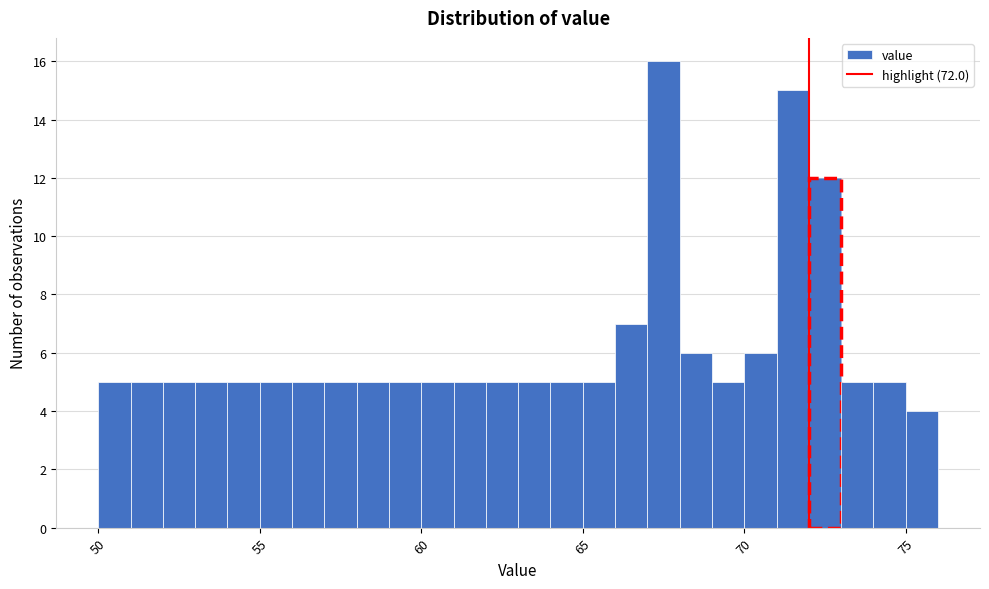

Read against the x-axis, roughly where is the centre of the tallest bar?

67.5